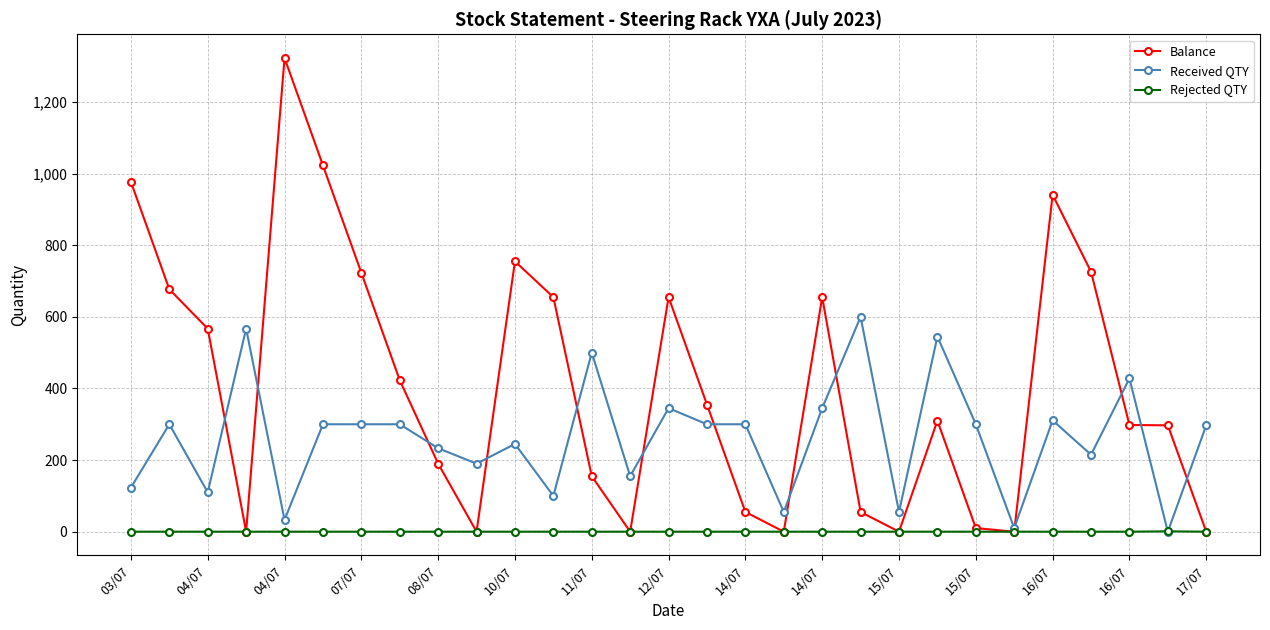

Rank the series by their maximum value, from lowest to highest.

Rejected QTY, Received QTY, Balance